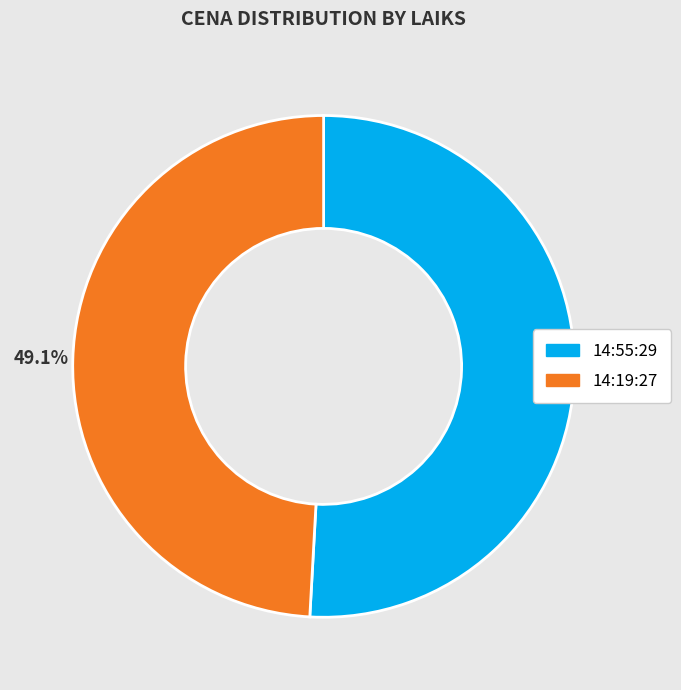

Rank the categories by value from lowest to highest.

14:19:27, 14:55:29